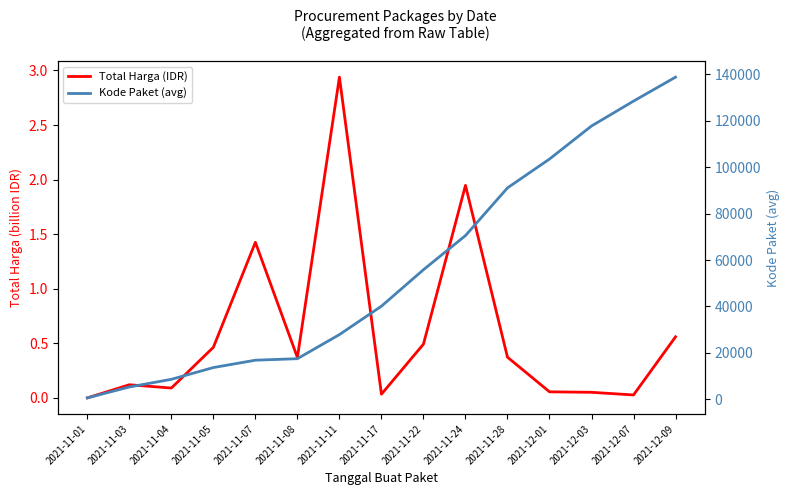

Where does the Kode Paket (avg) series first go above 40112?

2021-11-22